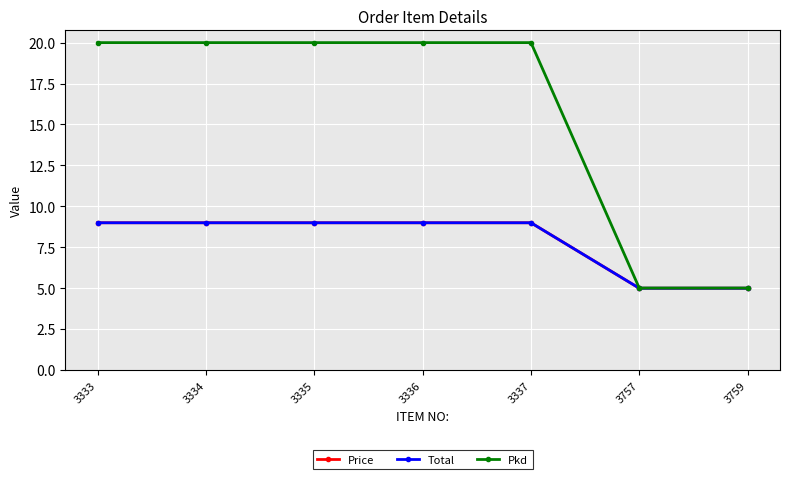

Reading right to left, what are all the values shown in this chart?

Price: 3759=5.0	3757=5.0	3337=9.0	3336=9.0	3335=9.0	3334=9.0	3333=9.0
Total: 3759=5.0	3757=5.0	3337=9.0	3336=9.0	3335=9.0	3334=9.0	3333=9.0
Pkd: 3759=5.0	3757=5.0	3337=20.0	3336=20.0	3335=20.0	3334=20.0	3333=20.0